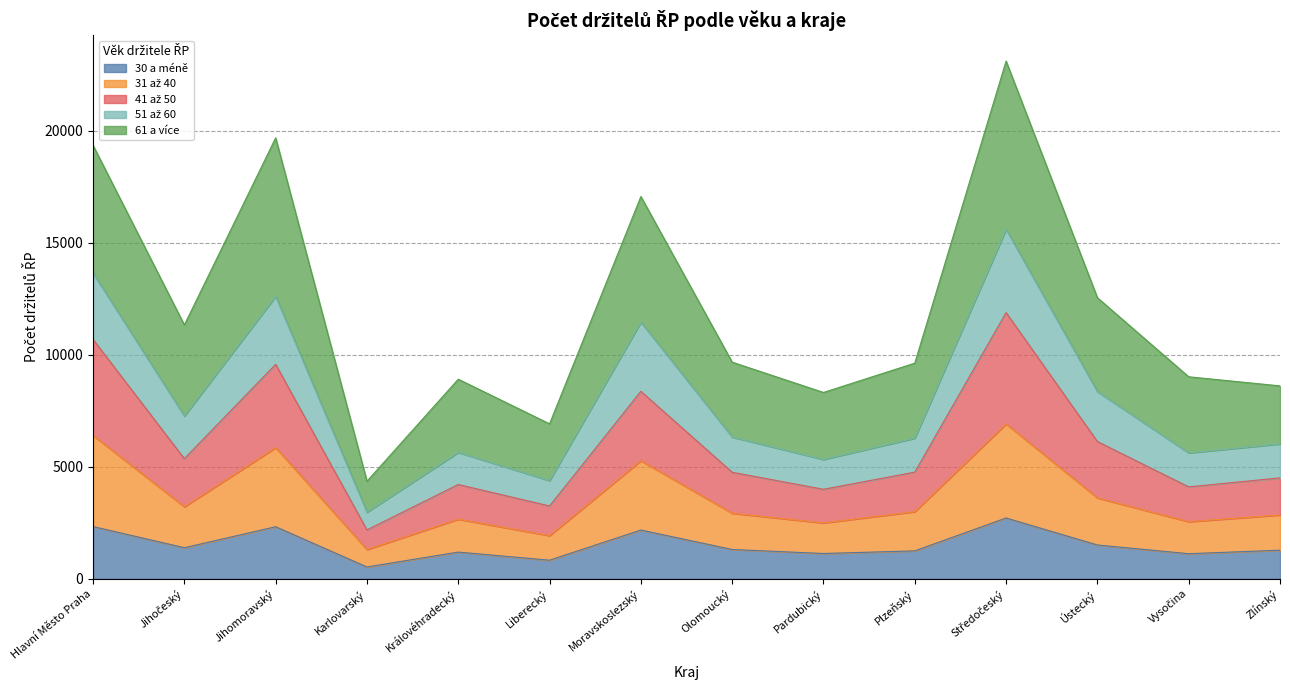

How many data points in 30 a méně are less than 1307?

7